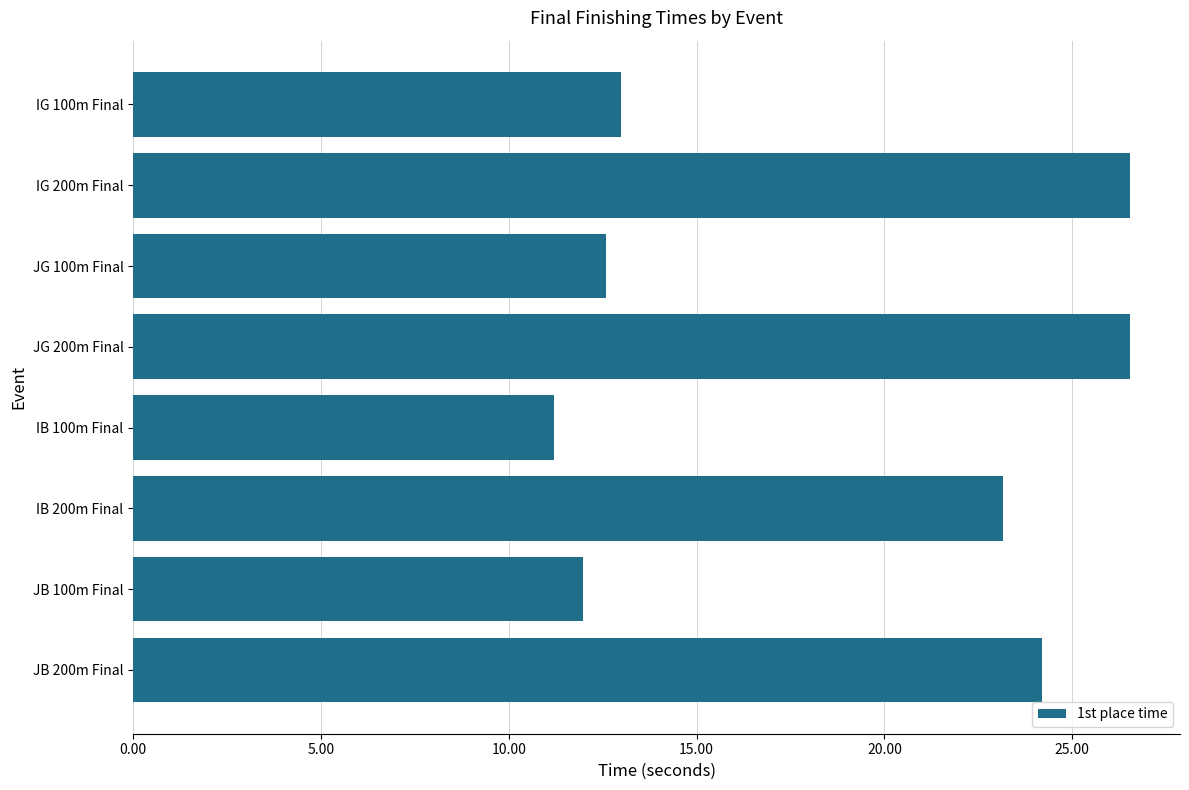

What is the minimum value shown in the chart?

11.2